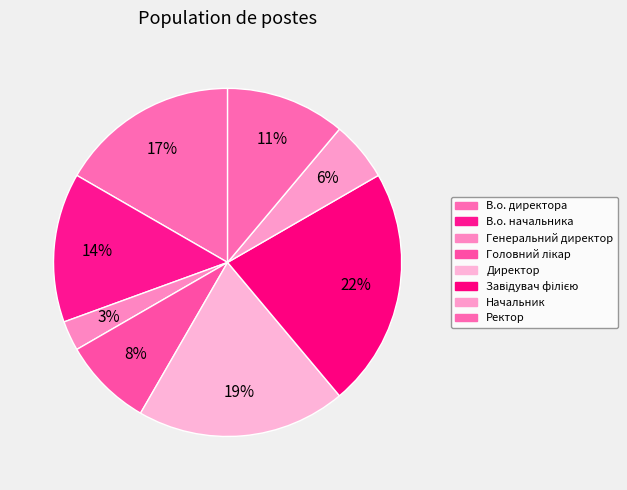

Count the number of slices in the pie.

8